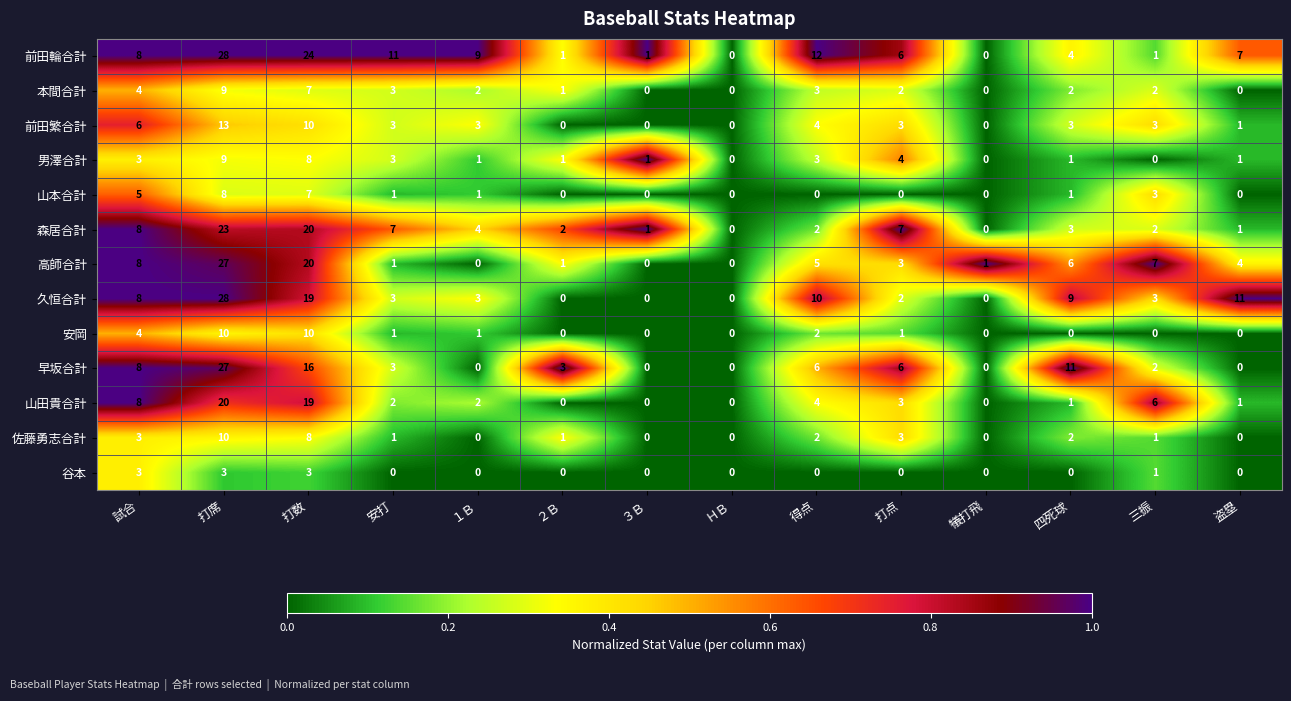

What is the sum of all 高師合計 values?

83